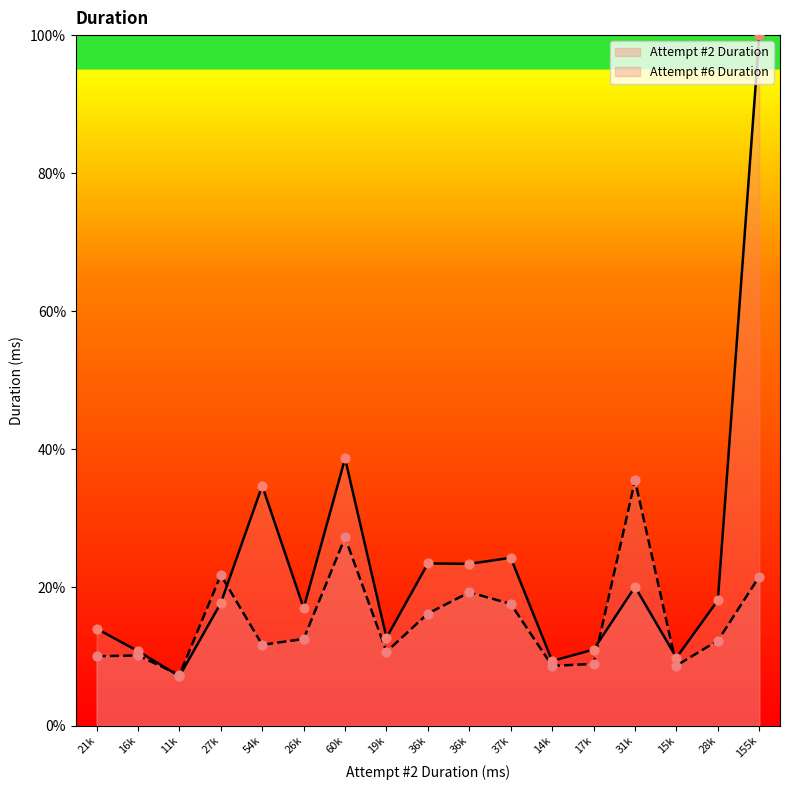

What are all the series names shown in the legend?

Attempt #2 Duration, Attempt #6 Duration